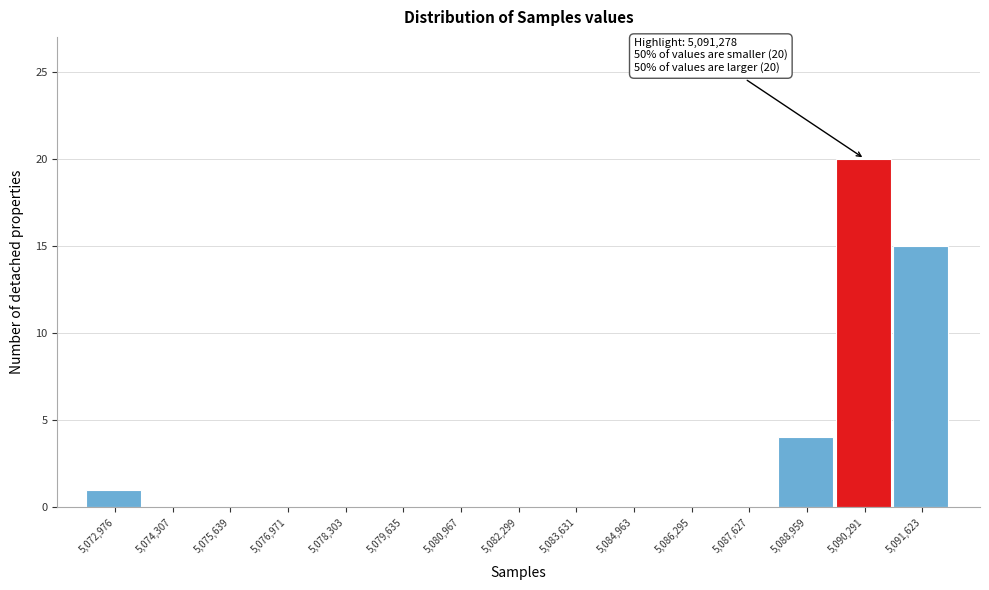

Reading right to left, list all the values displayed in this chart.

5,091,623=15	5,090,291=20	5,088,959=4	5,087,627=0	5,086,295=0	5,084,963=0	5,083,631=0	5,082,299=0	5,080,967=0	5,079,635=0	5,078,303=0	5,076,971=0	5,075,639=0	5,074,307=0	5,072,976=1